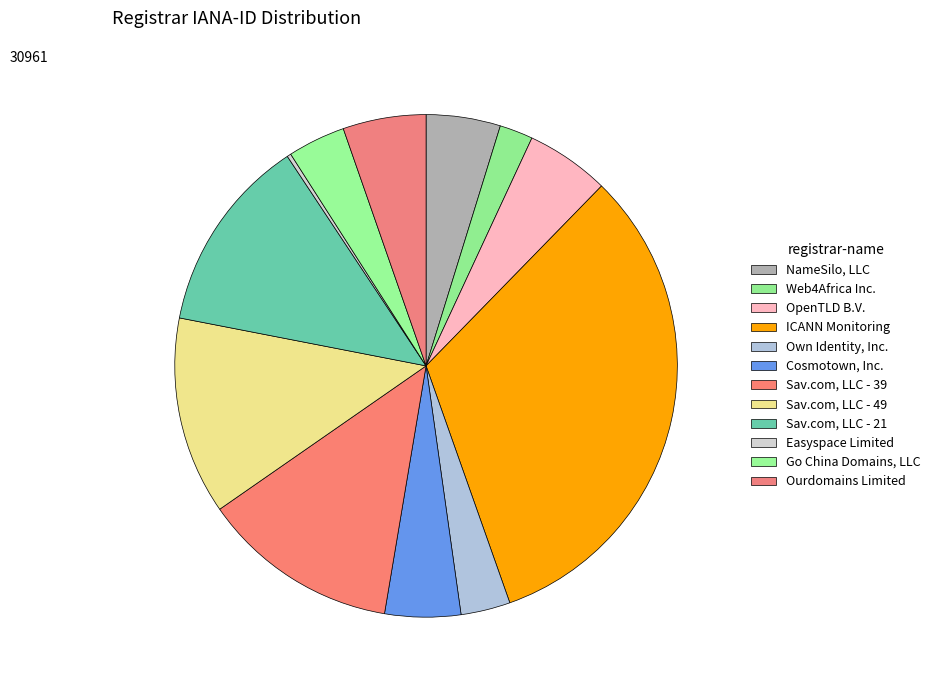

Which category has the smallest portion of the pie?

Easyspace Limited